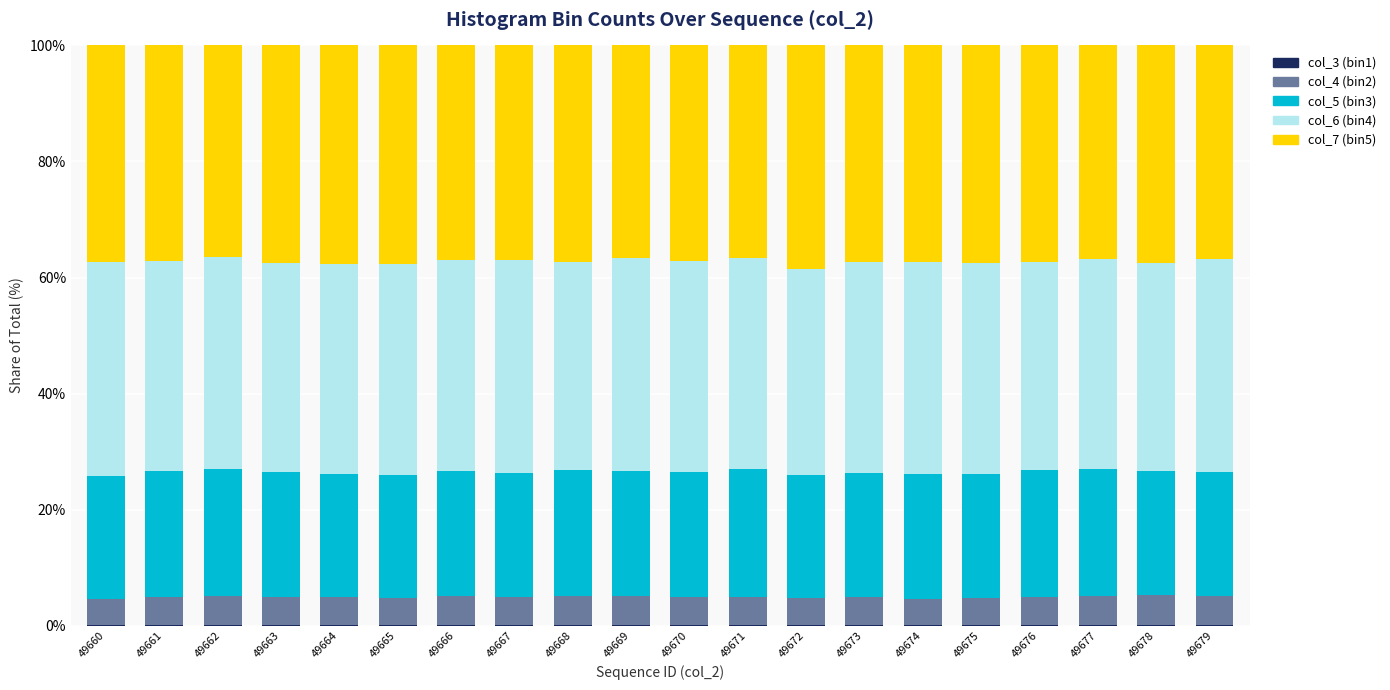

List the labels in order of col_6 (bin4) value, largest first.

49669, 49660, 49667, 49679, 49674, 49662, 49670, 49675, 49666, 49665, 49673, 49671, 49664, 49677, 49661, 49678, 49676, 49663, 49668, 49672